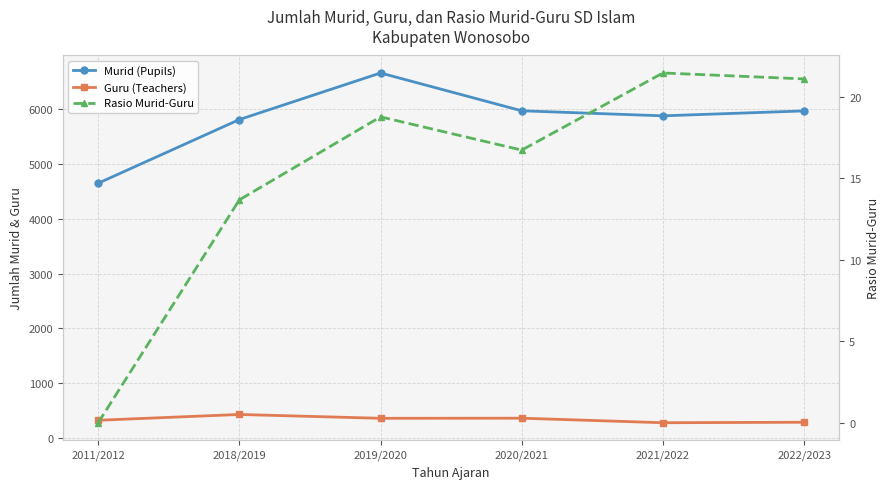

Which series has the largest range (max minus min)?

Murid (Pupils)